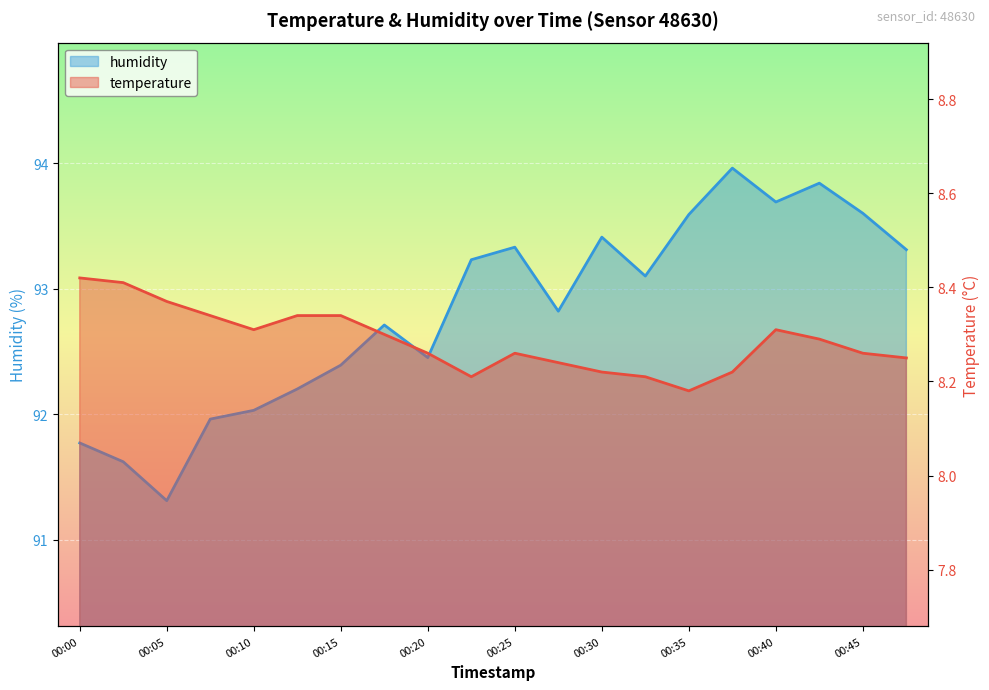

Rank the series at 00:13 from lowest to highest value.

temperature, humidity